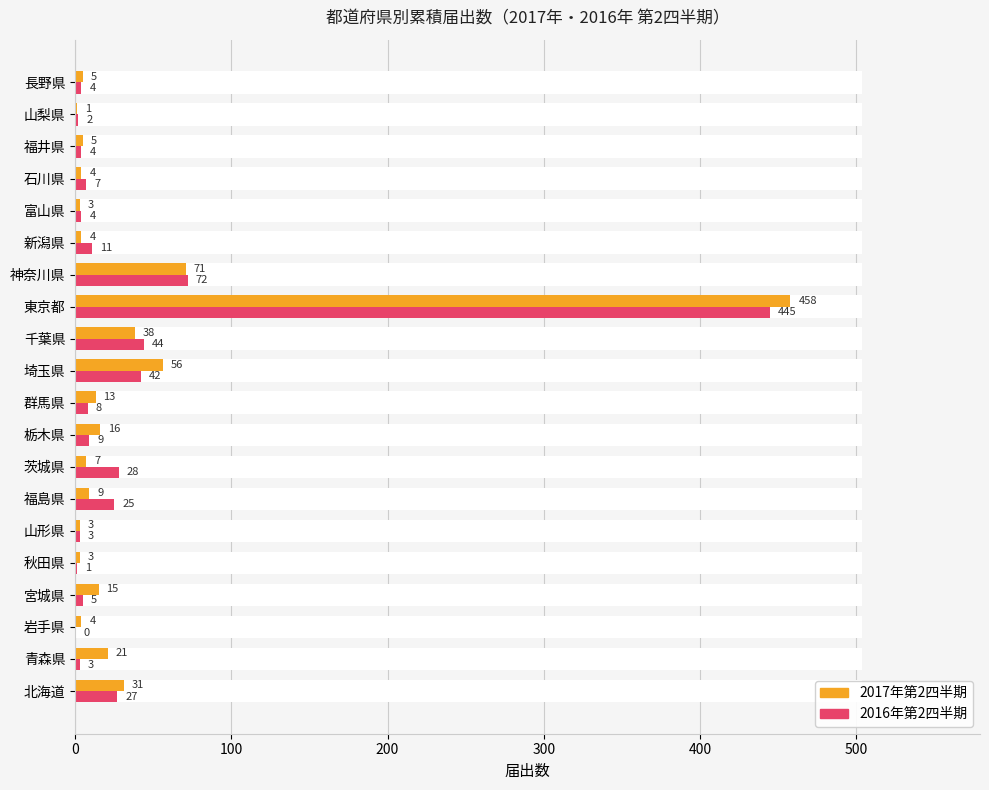

How many data points does each series have?

20